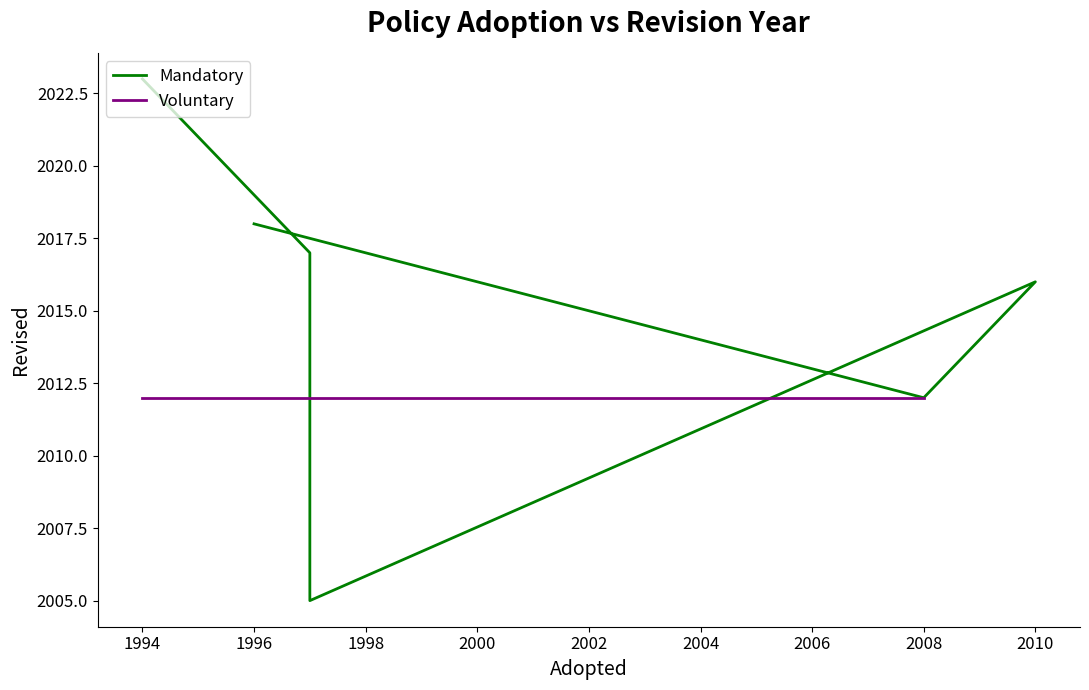

Does the chart have visible grid lines?

No